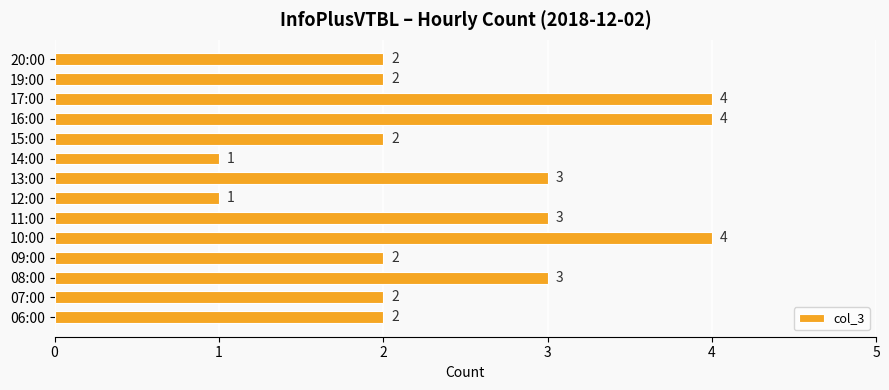

The value at 13:00 is 3. True or false?

True